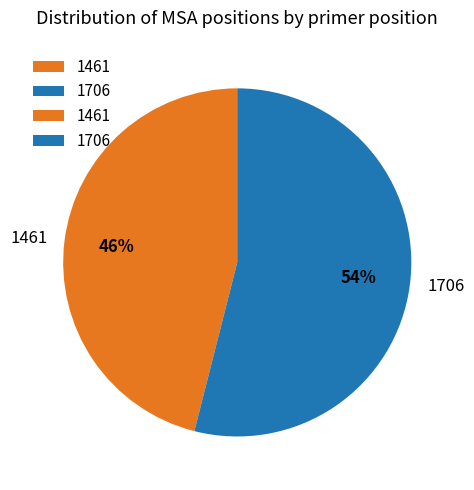

To the nearest percent, what is the combined percentage of 1706 and 1461?

100%